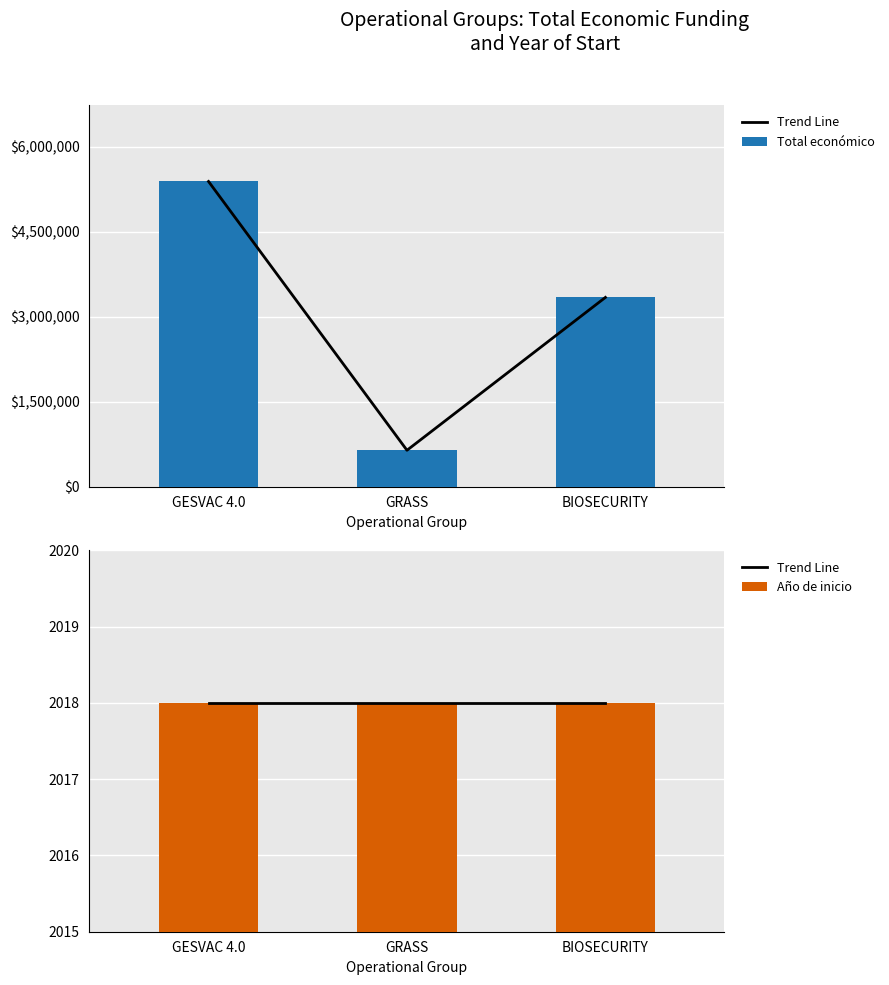

At which label does Total económico first exceed 3342252?

GESVAC 4.0